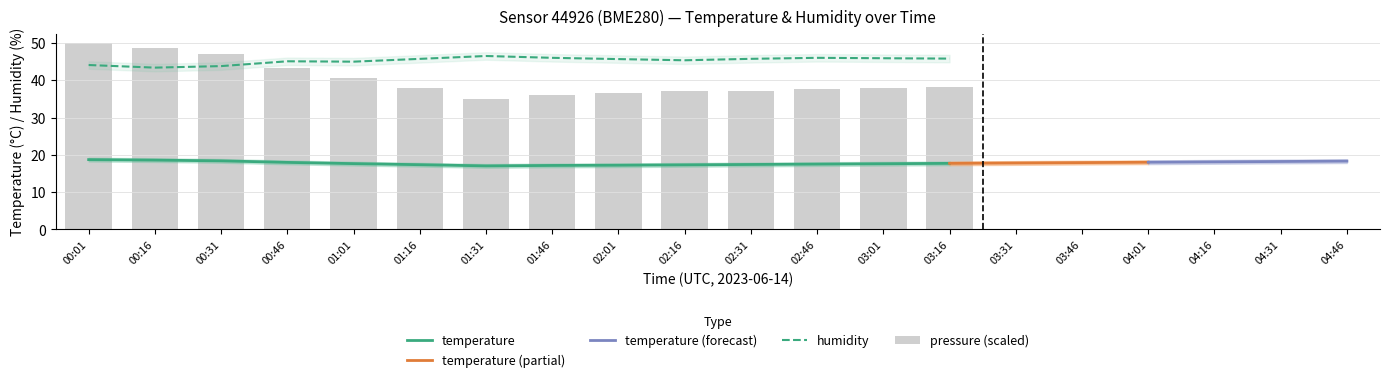

Is it true that humidity_upper equals 47.5 at 01:31?

True